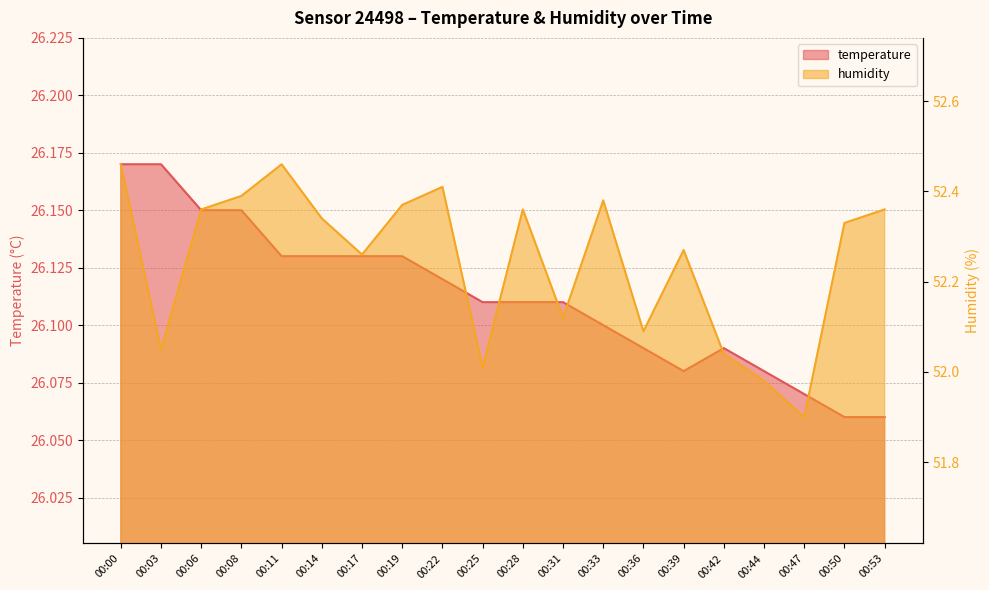

What is the average value of the humidity series?

52.2